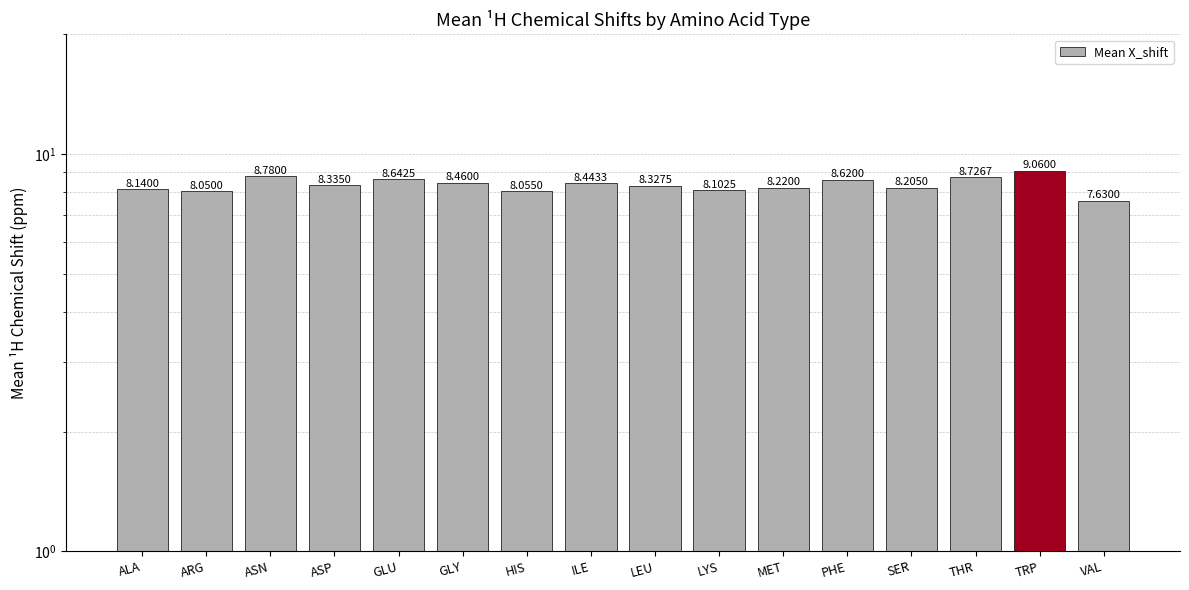

Is it true that the value at VAL is 7.6?

True